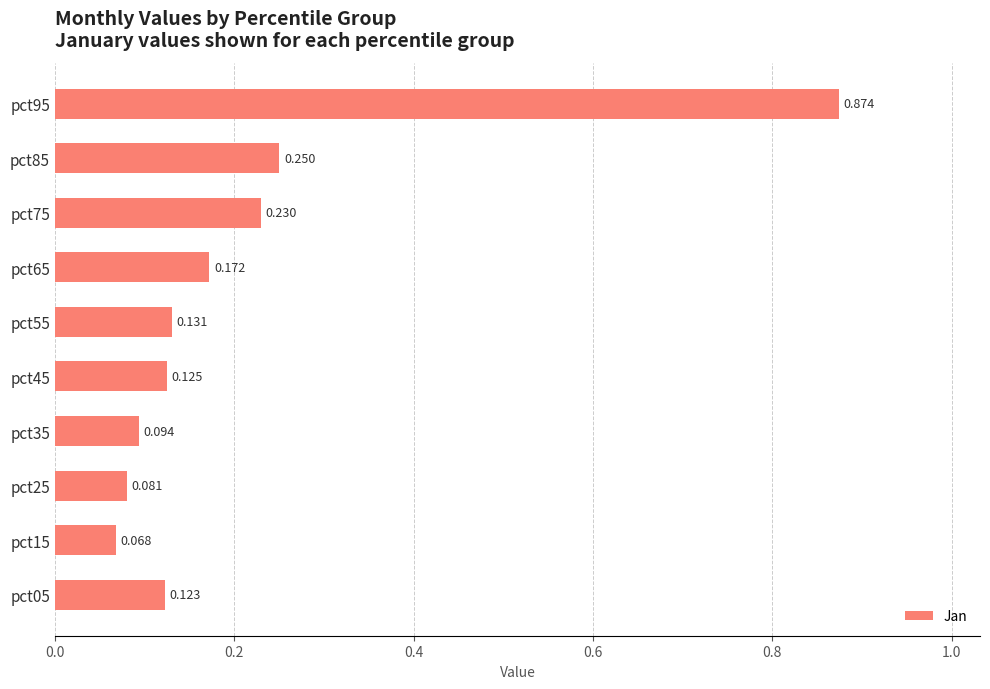

How many categories are shown in the chart?

10